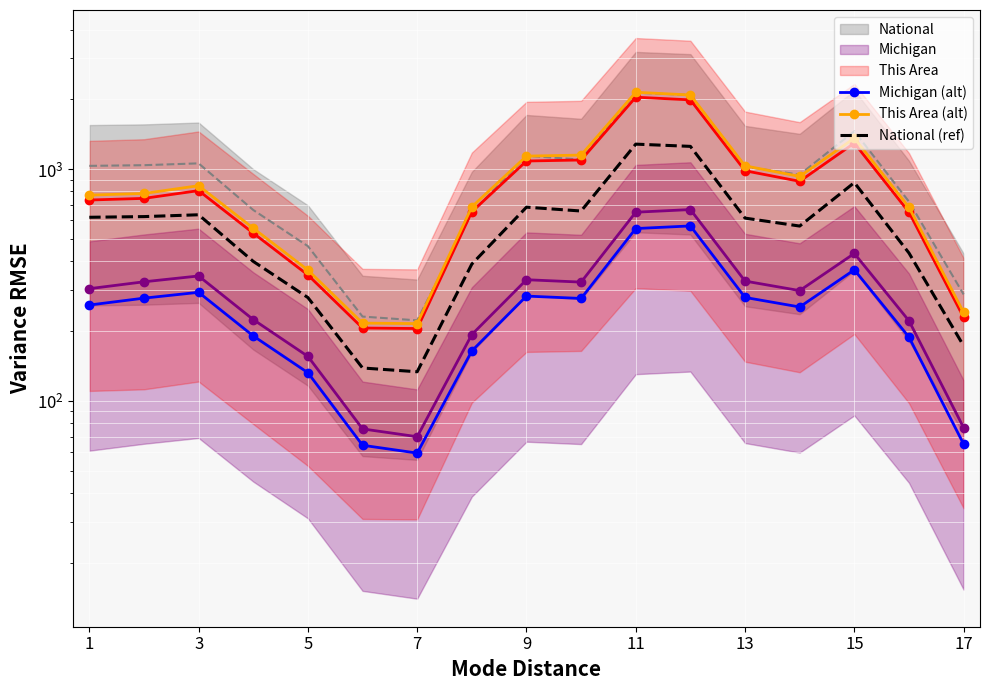

How many interior local peaks does the National (ref) series have?

4